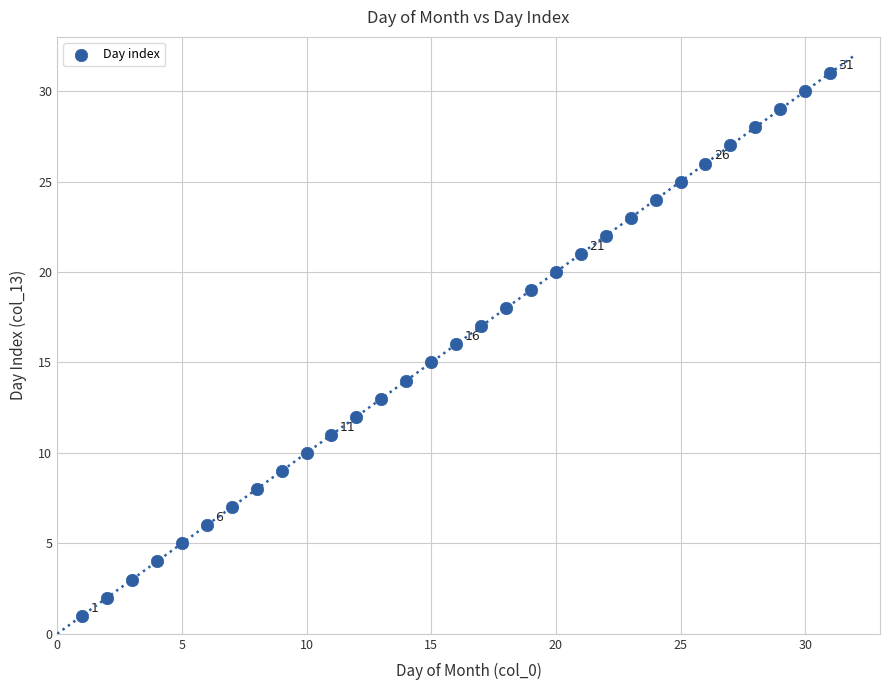

What is the range of X values (max minus min)?

30